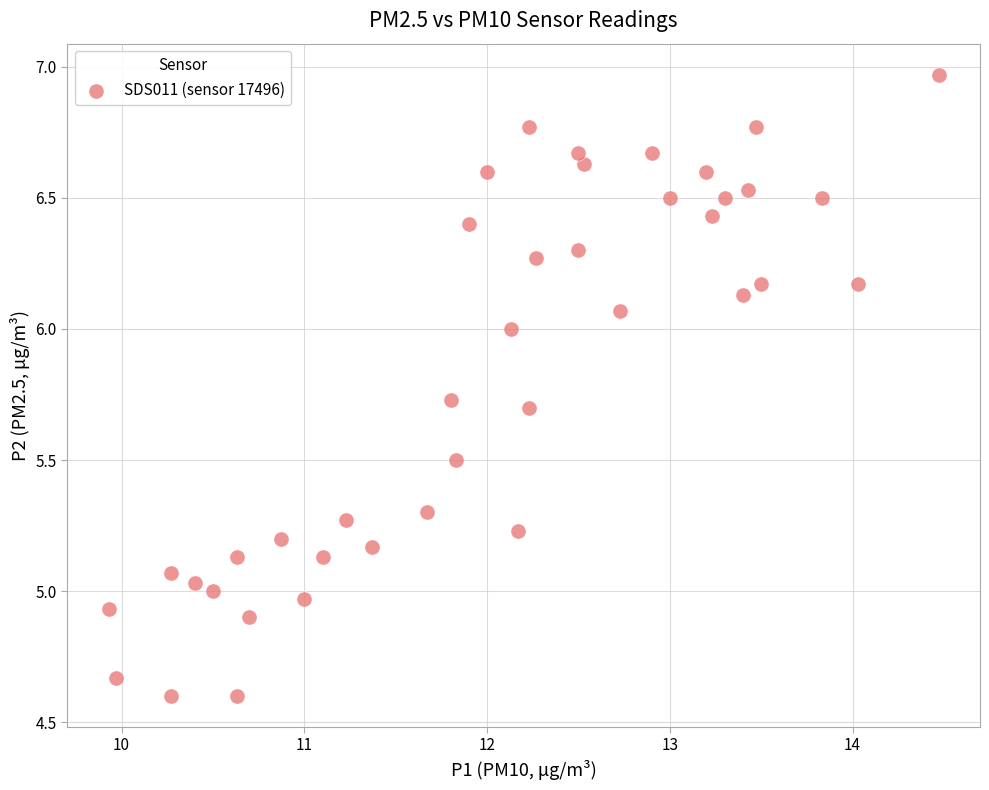

What is the range of X values (max minus min)?

4.5